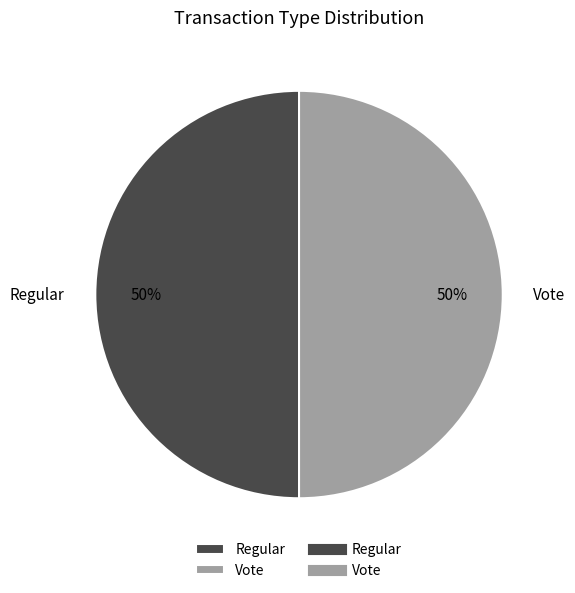

To the nearest percent, what is the average slice percentage?

50%